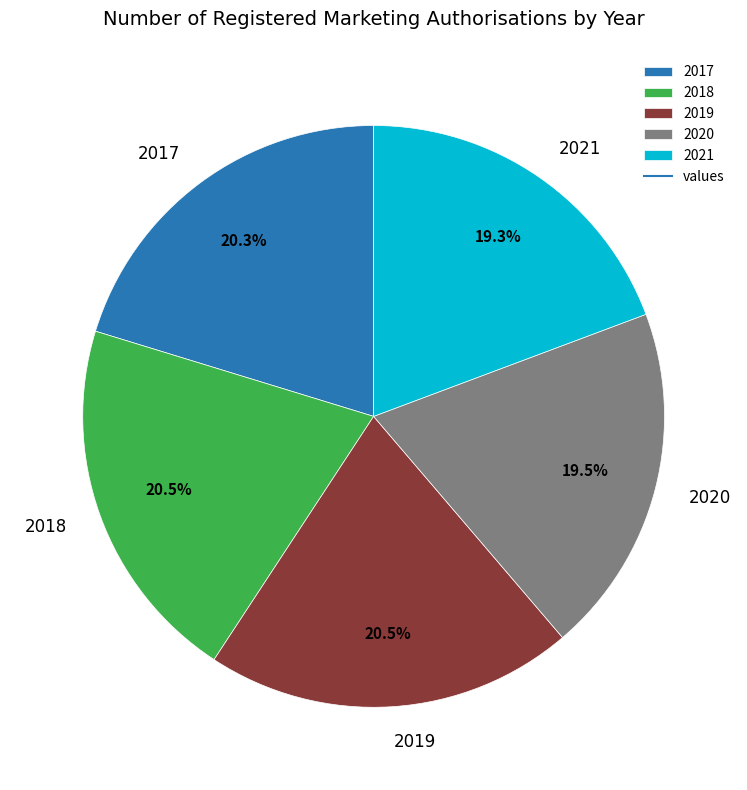

Which has a higher value, 2018 or 2020?

2018